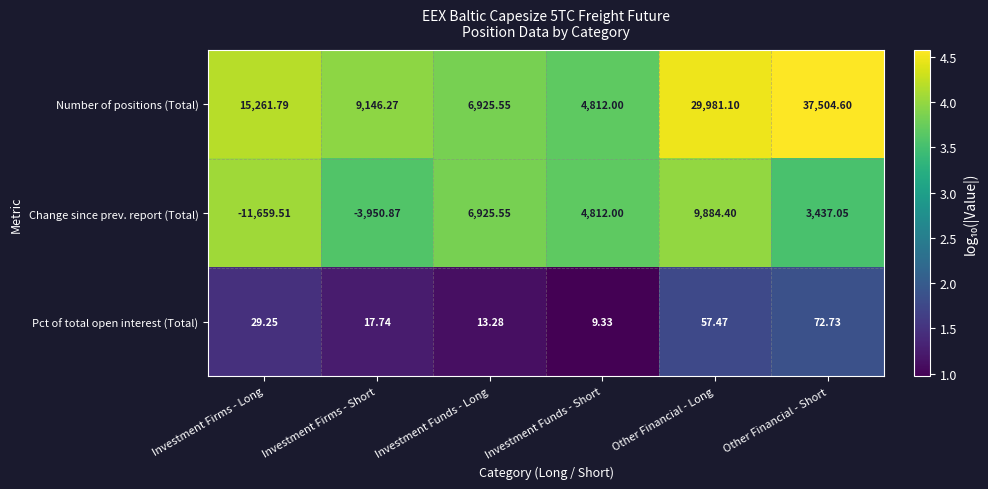

At which label does Pct of total open interest (Total) first exceed 29?

Investment Firms - Long